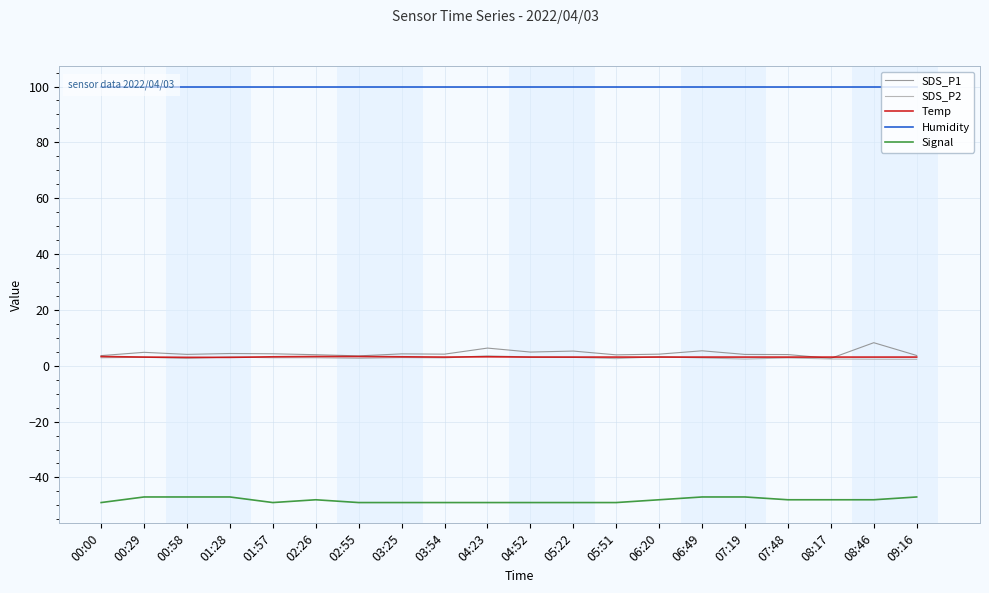

Rank the series at 06:49 from lowest to highest value.

Signal, SDS_P2, Temp, SDS_P1, Humidity